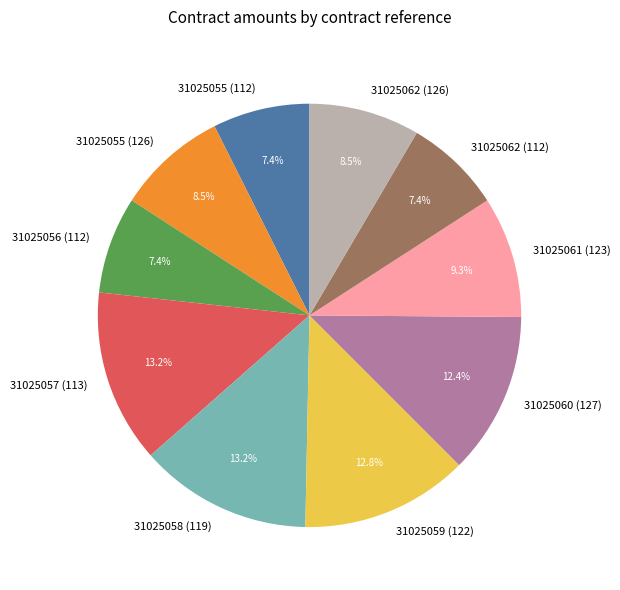

Combined, what portion of the pie is 31025060 (127) and 31025056 (112)?

19.8%